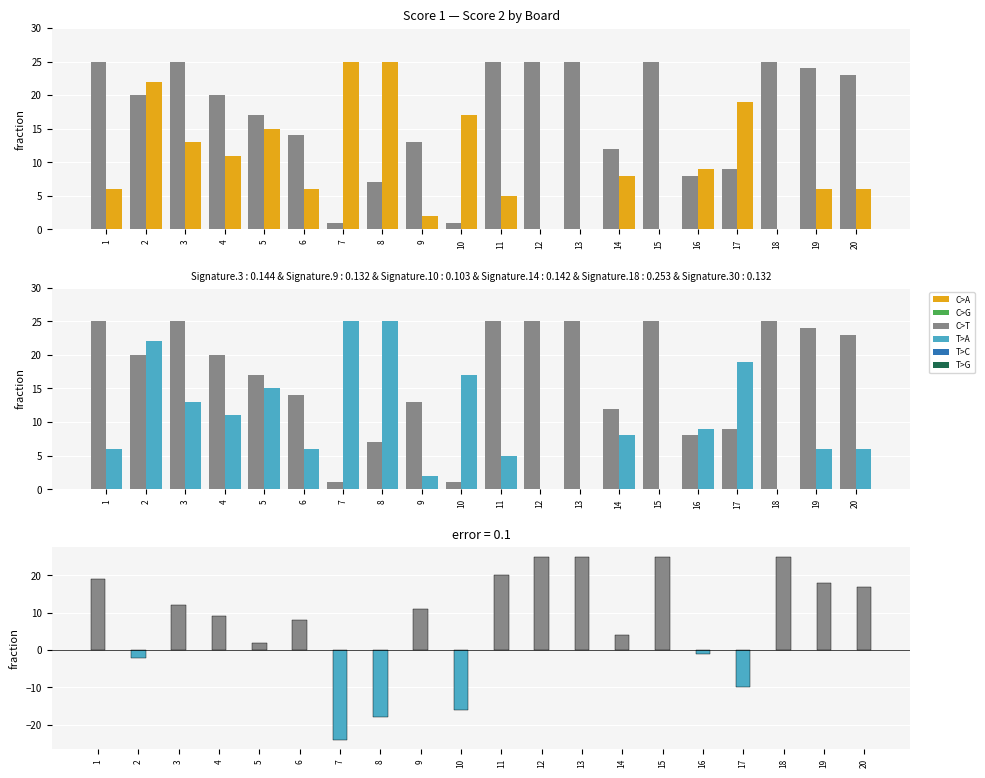

List the series in order of their peak value, lowest first.

Score 1, Score 2